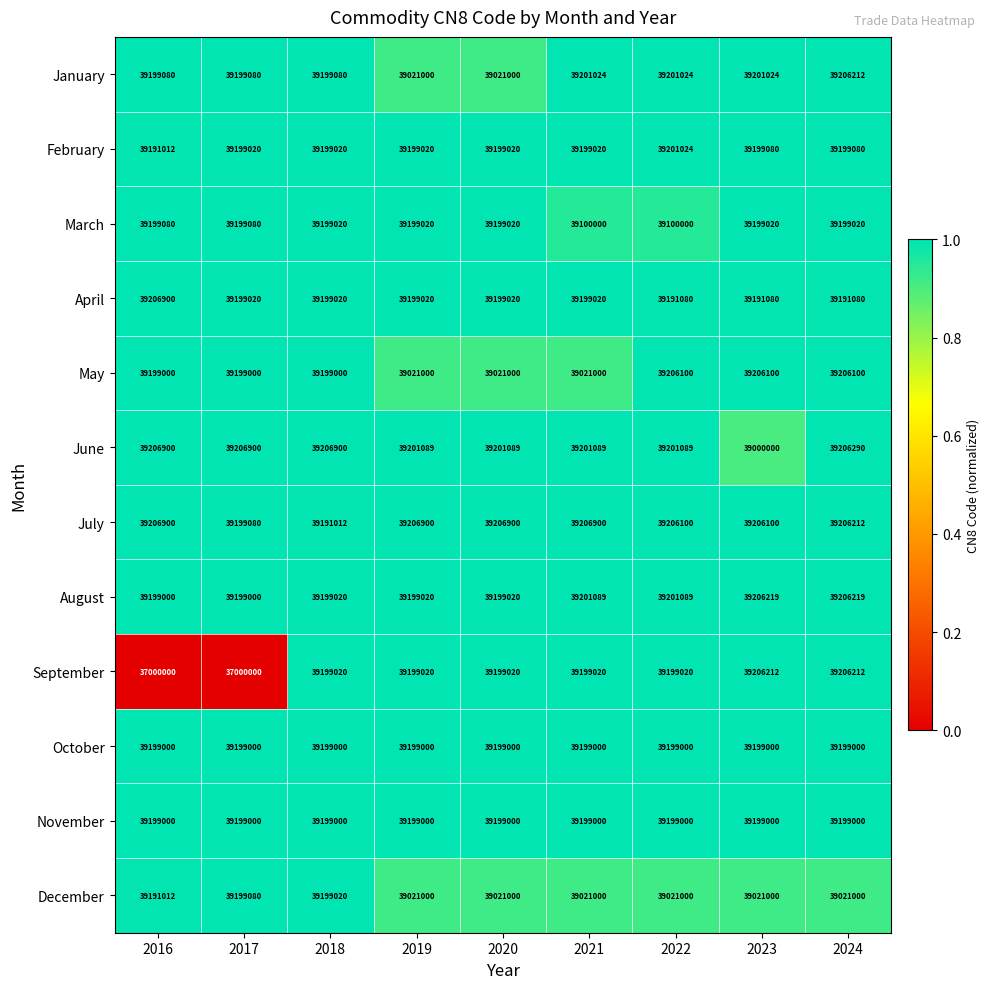

Between 2020 and 2024, which series saw the biggest shift?

January